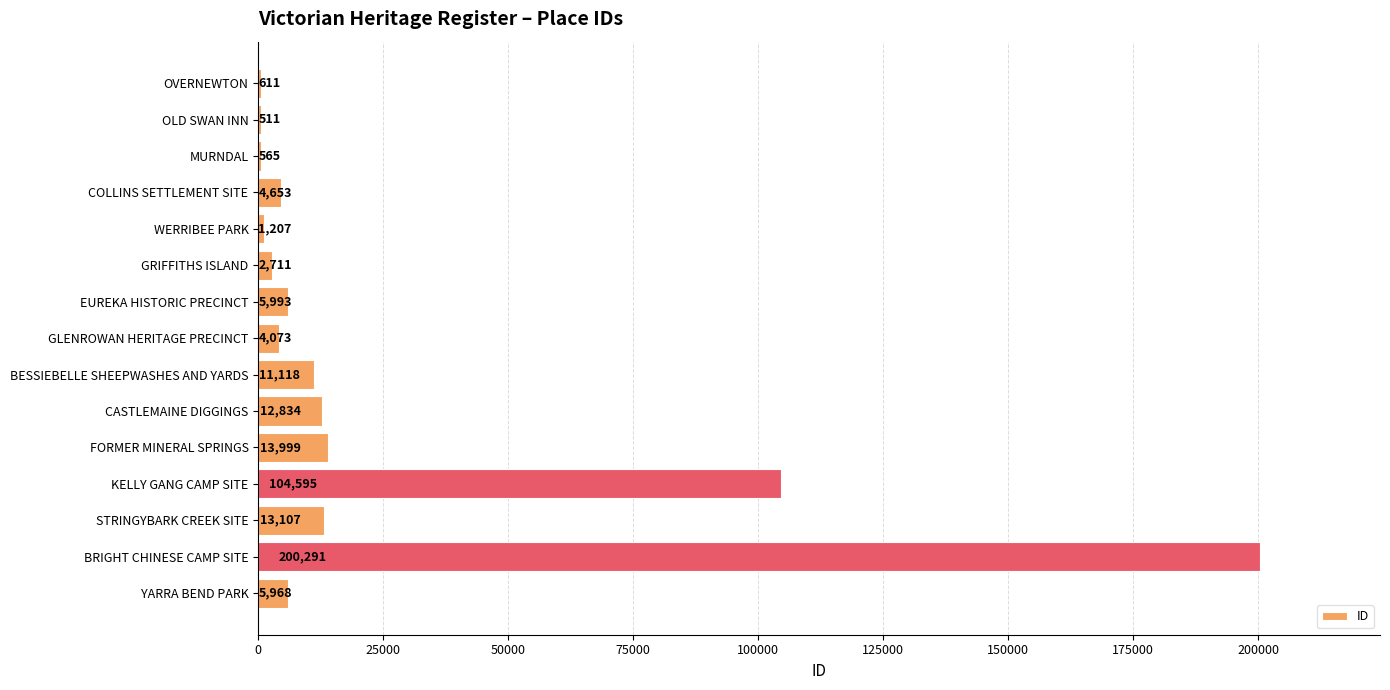

Where is the data nearest to the value 100401?

KELLY GANG CAMP SITE